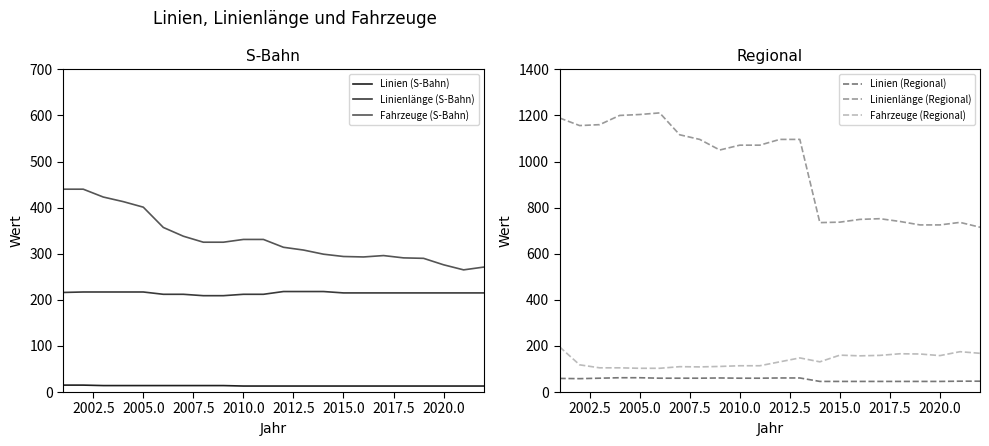

True or false: Fahrzeuge (S-Bahn) and Linien (S-Bahn) intersect in this chart.

False